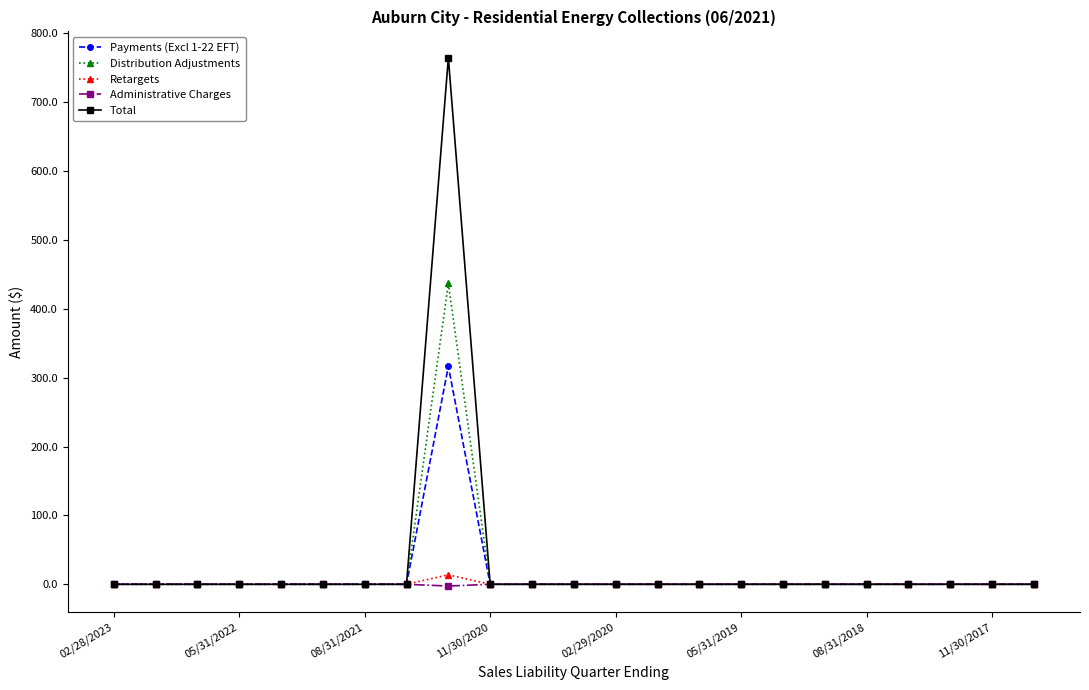

What is the difference between the second highest and minimum values in the Administrative Charges series?

2.5